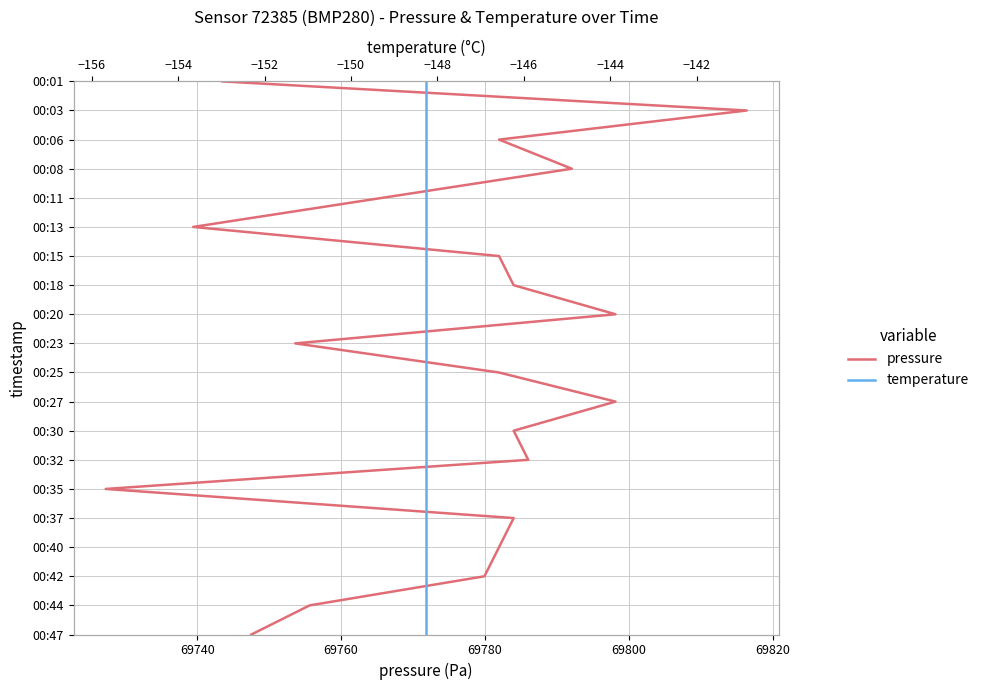

Which series has the largest total across all categories?

pressure